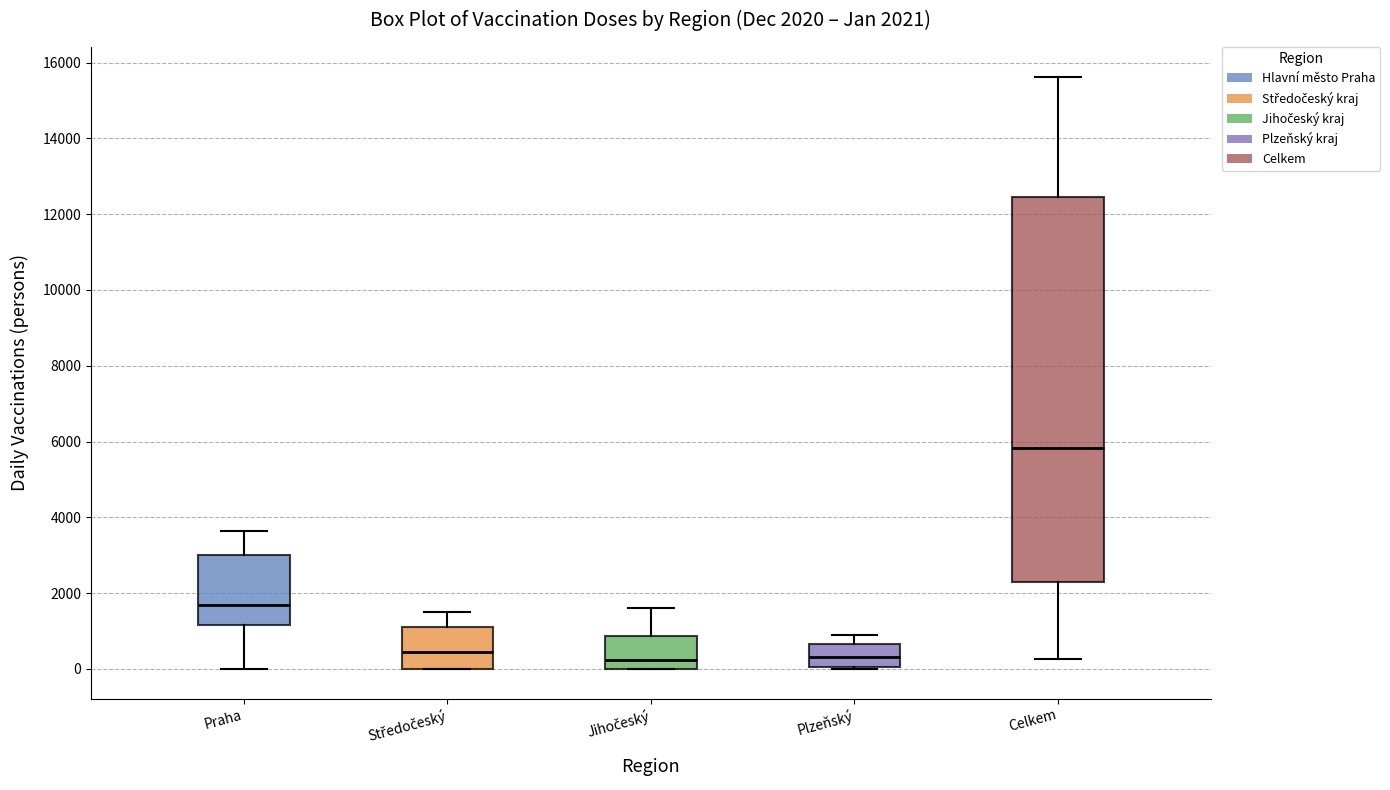

Which box is the tallest, from its lower edge to its upper edge?

Celkem